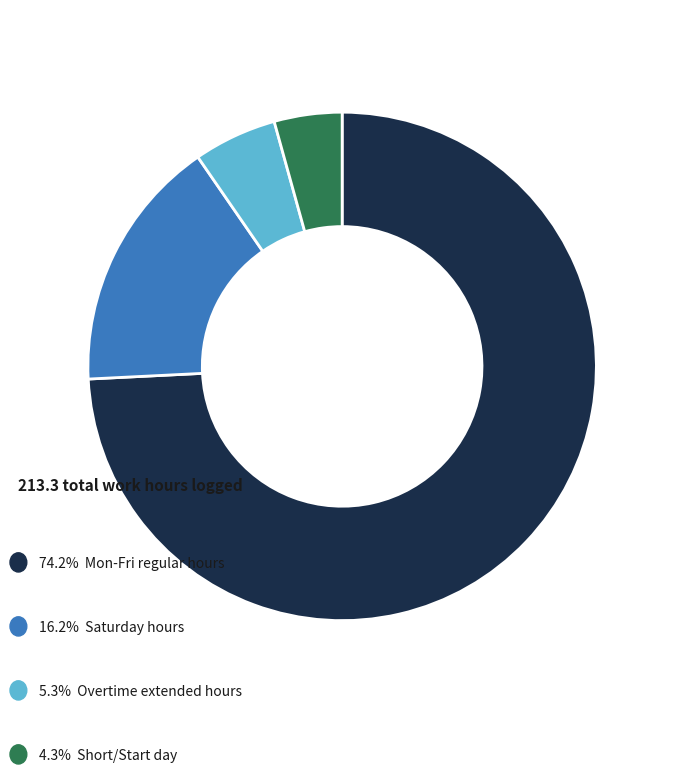

Is there a majority slice in this chart?

Yes